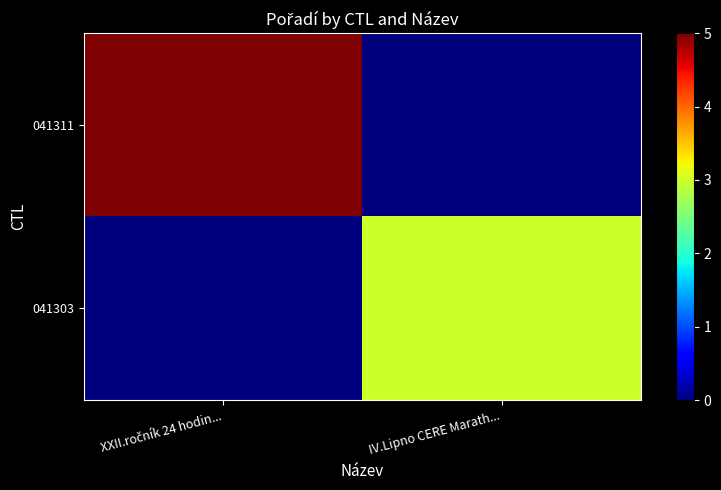

Which label corresponds to the largest value in the chart?

XXII.ročník 24 hodin...